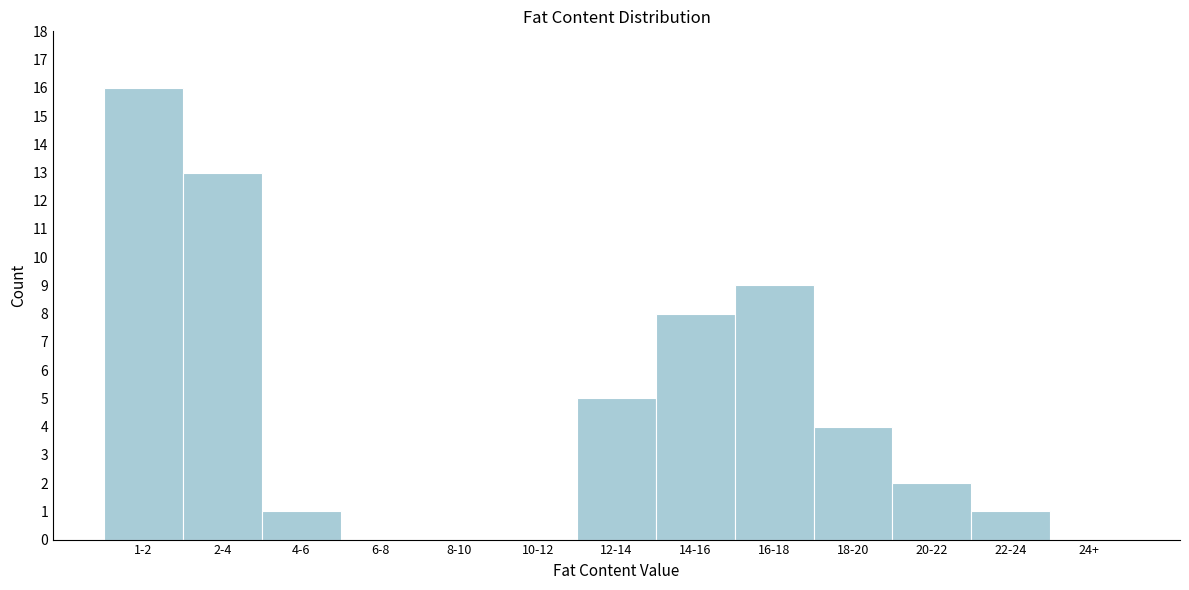

Reading left to right, transcribe all the data shown in this chart.

1-2=16	2-4=13	4-6=1	6-8=0	8-10=0	10-12=0	12-14=5	14-16=8	16-18=9	18-20=4	20-22=2	22-24=1	24+=0